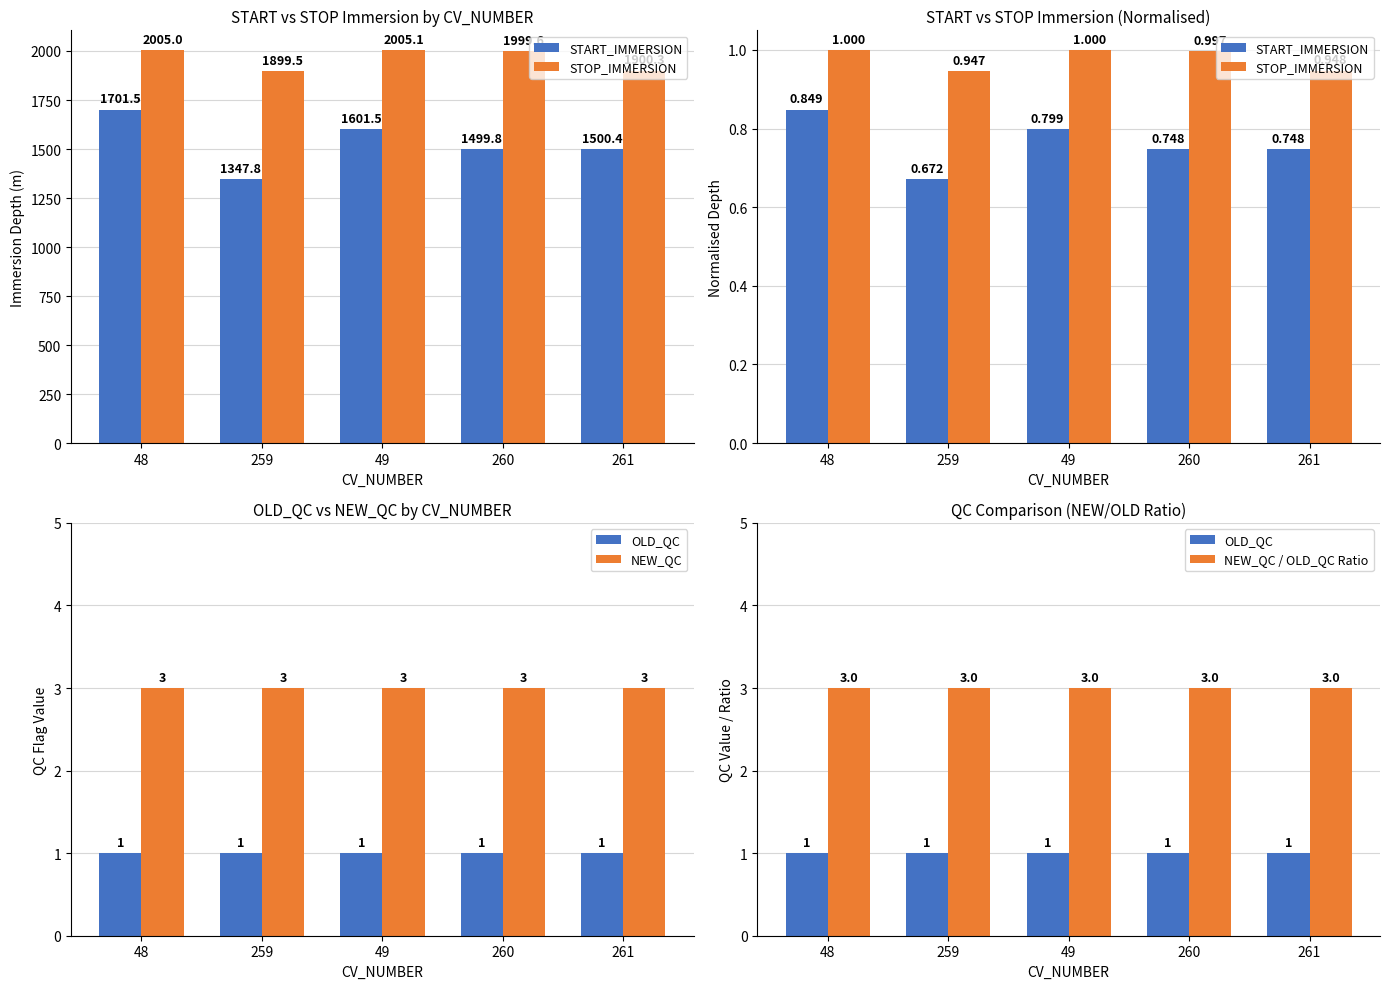

Which series has the largest range (max minus min)?

START_IMMERSION